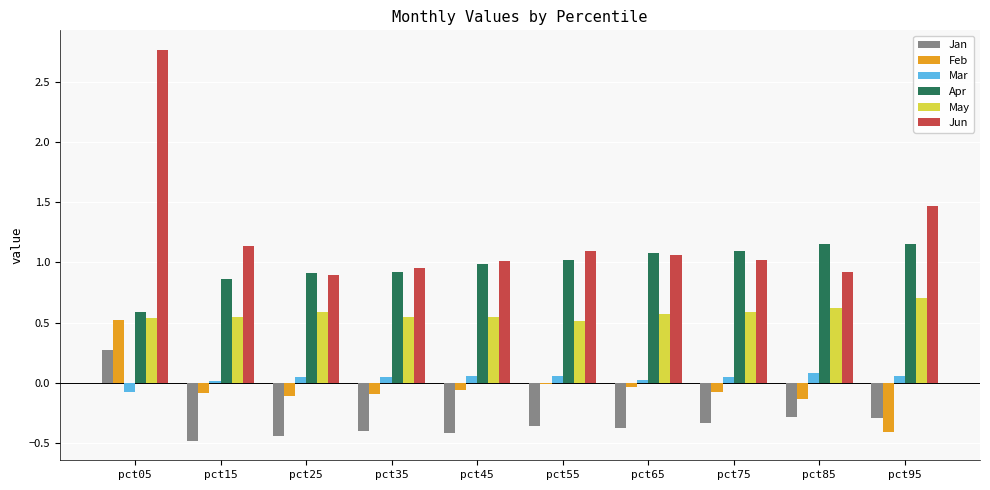

How many data points does each series have?

10